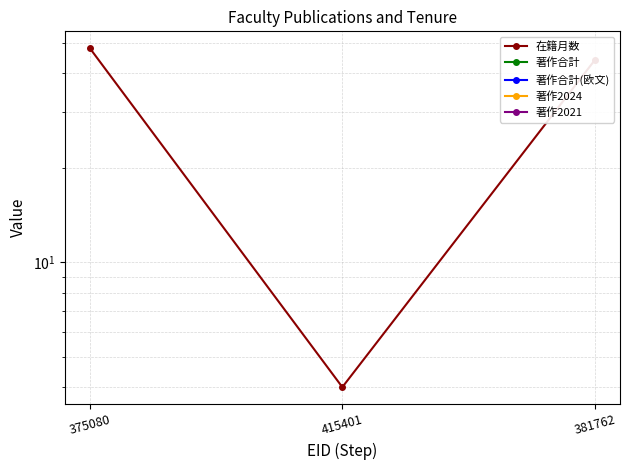

Is it true that 著作合計 equals 0 at 375080?

True